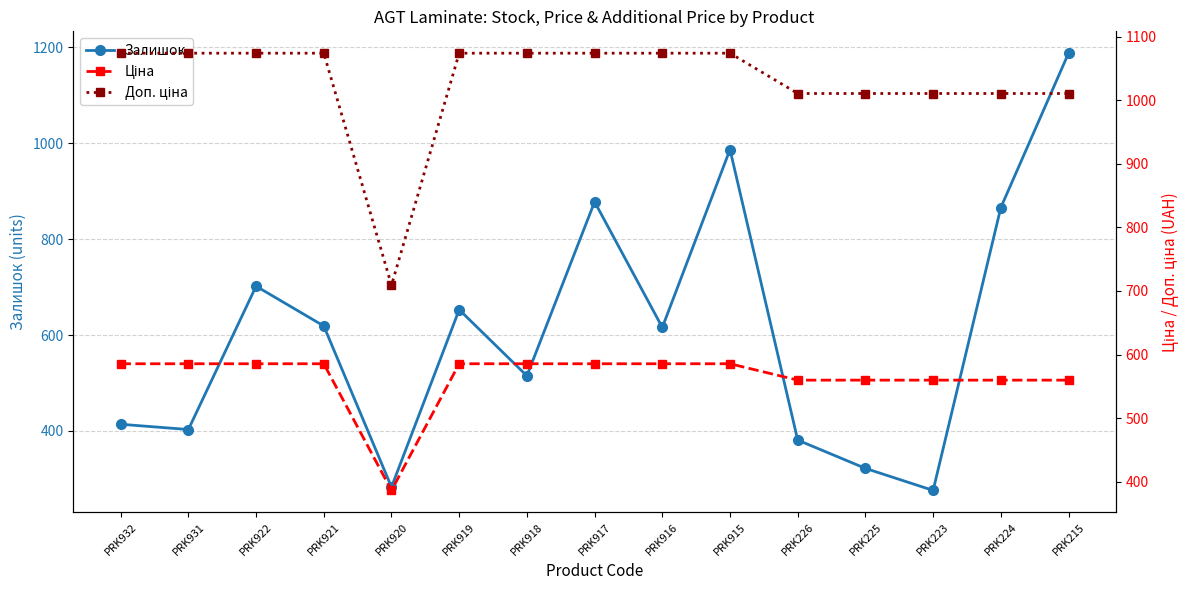

How many interior local valleys does the Ціна series have?

1